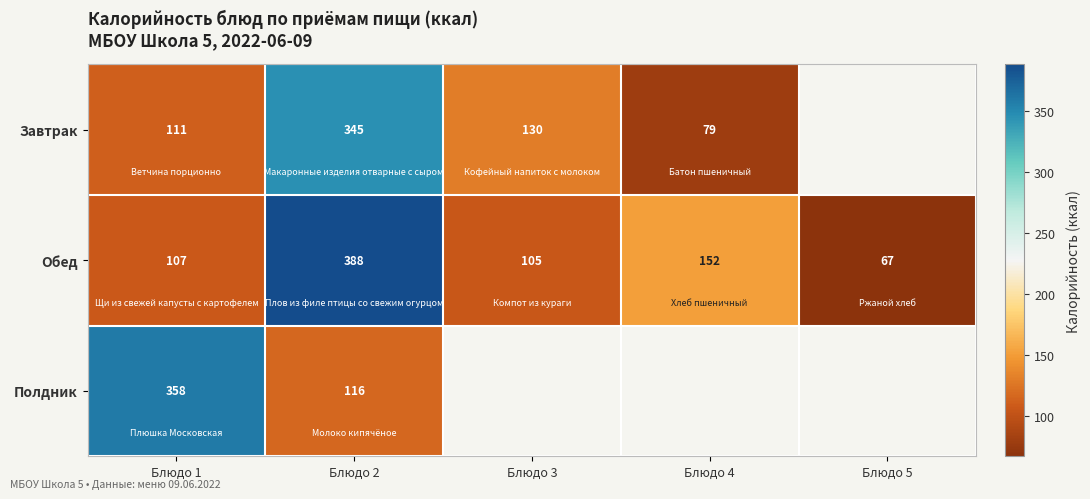

Is the value of Обед at Блюдо 1 greater than the value of Завтрак at Блюдо 4?

Yes